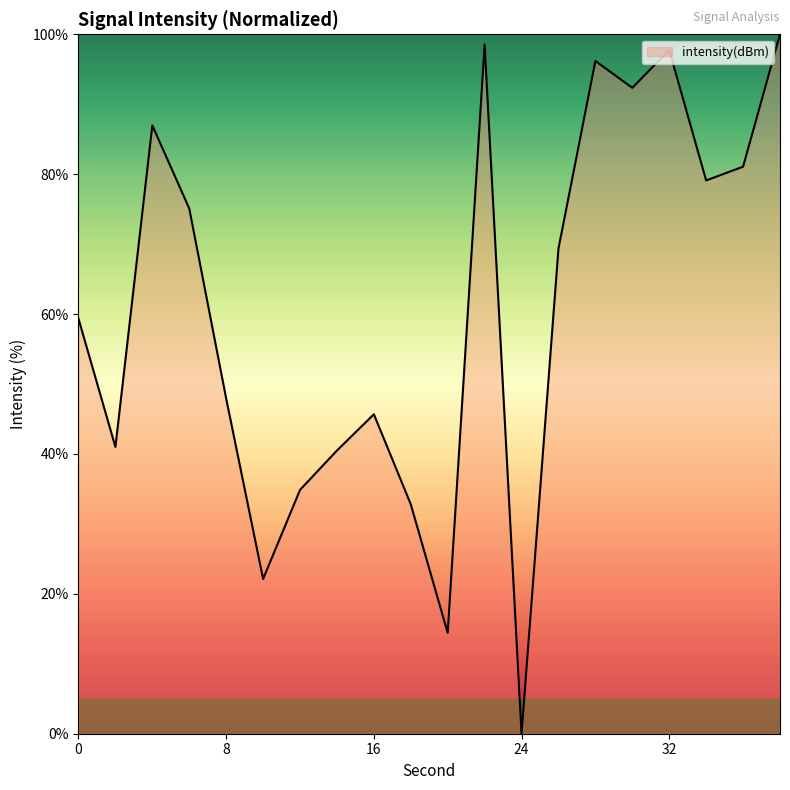

What is the difference between the maximum and minimum values?

100.0